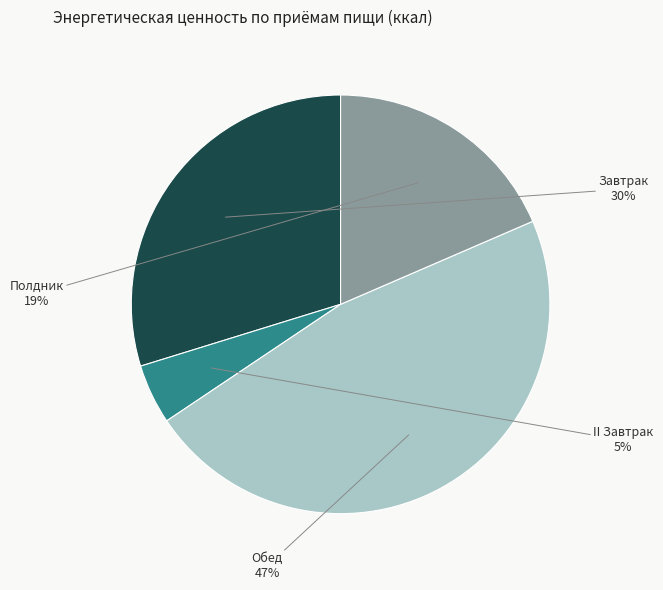

Is the sum of Завтрак and Обед greater than half?

Yes